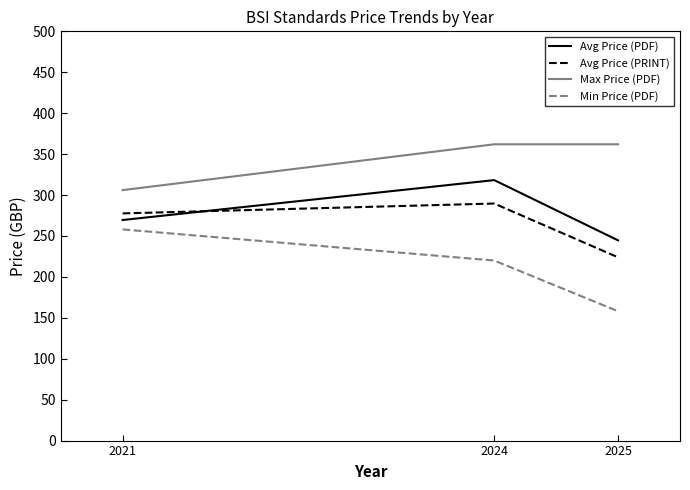

Count the Max Price (PDF) values in the range 306 to 362.

3